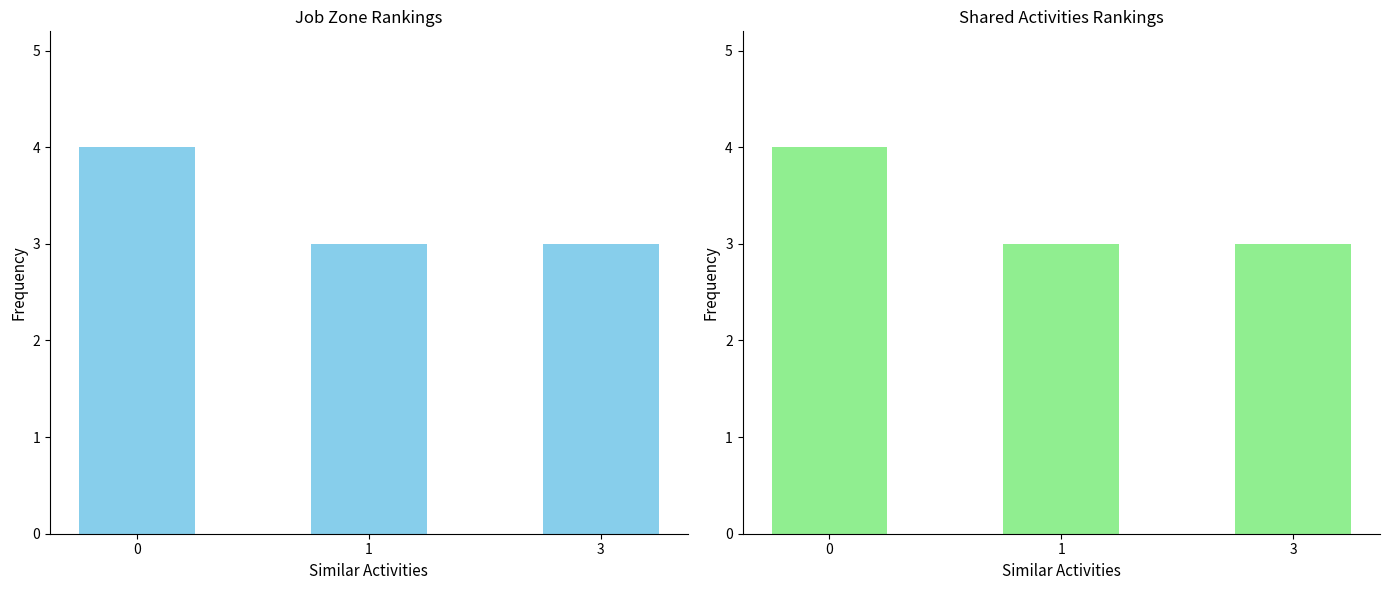

Count the Job Zone values in the range 3 to 4.

3